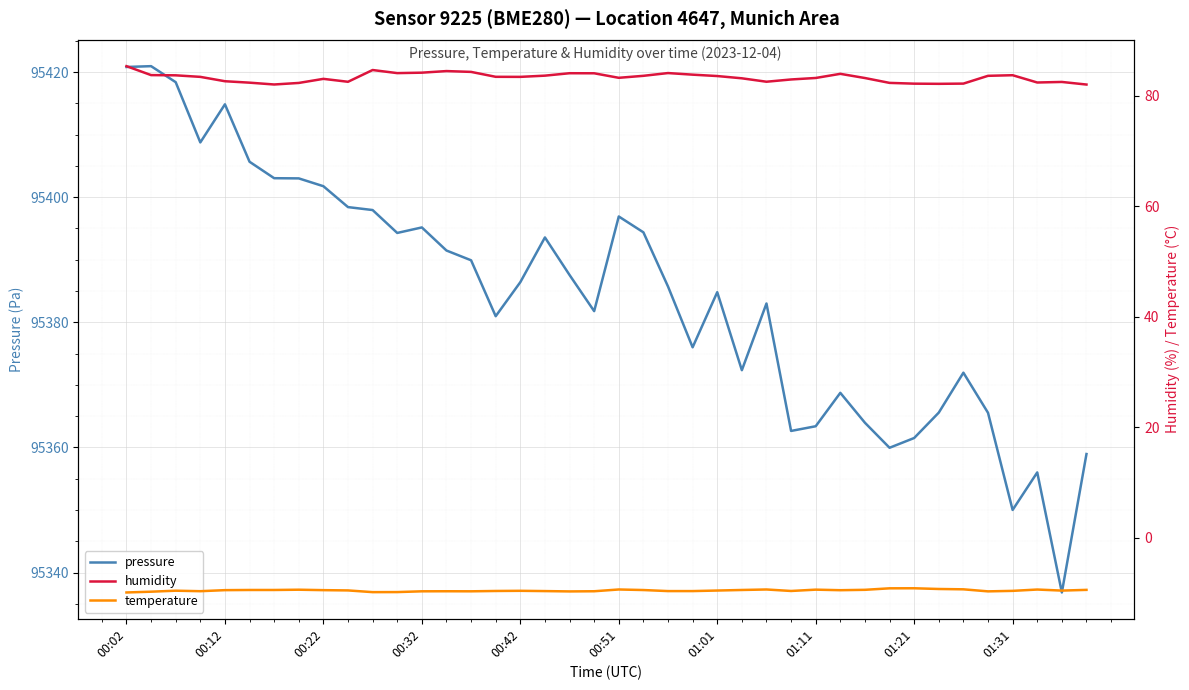

At 38, list the series in order from smallest to largest.

temperature, humidity, pressure